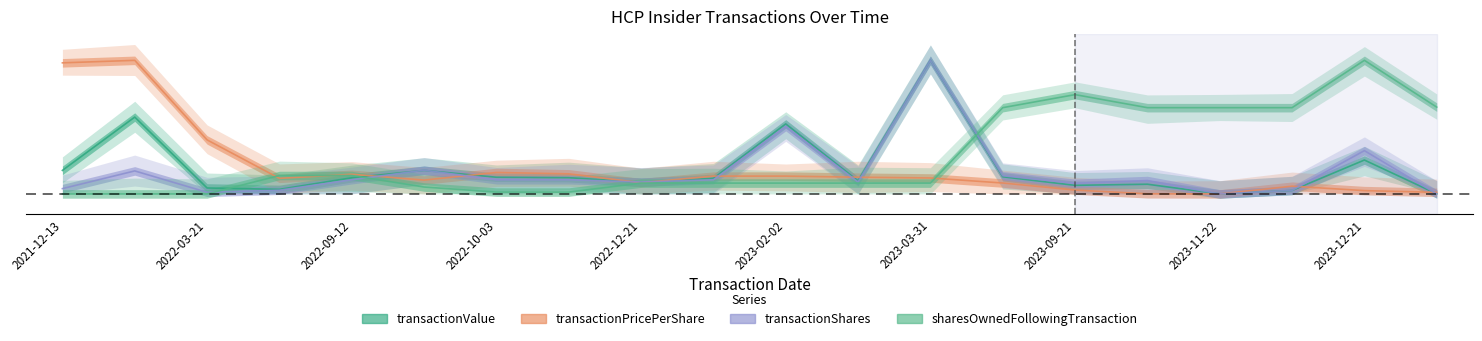

The value of sharesOwnedFollowingTransaction at 2023-06-21 is 1.1. True or false?

False